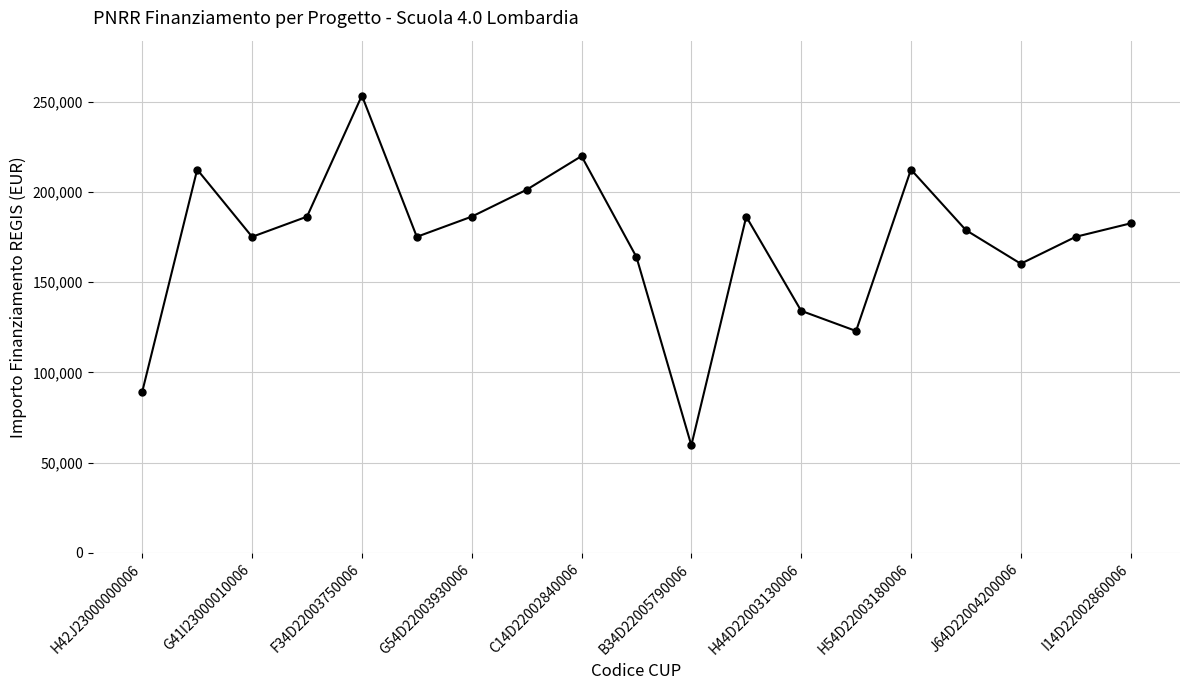

What is the maximum value shown in the chart?

253355.4